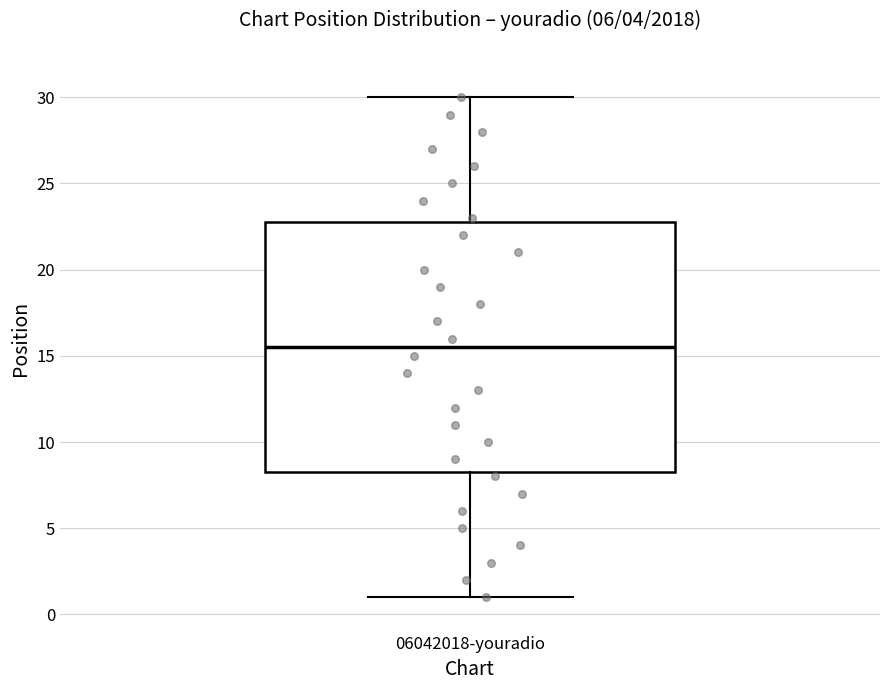

Transcribe this box plot: give where the median line is, the range the box spans, and where the two whiskers end, as read against the y-axis. The values are not printed on the chart, so give them approximately, as read against the axis.

median 15.5, box 8.5 to 23.0, whiskers 1.0 to 30.0